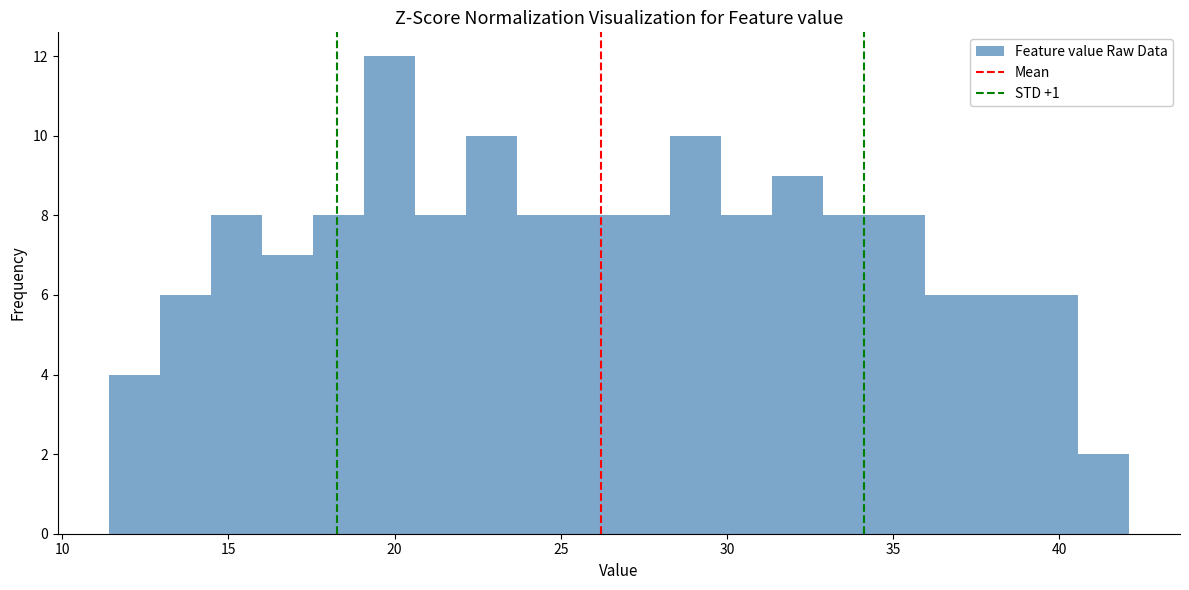

Around what value on the x-axis is the tallest bar? Give the approximate position of its centre, as read against the axis.

20.0